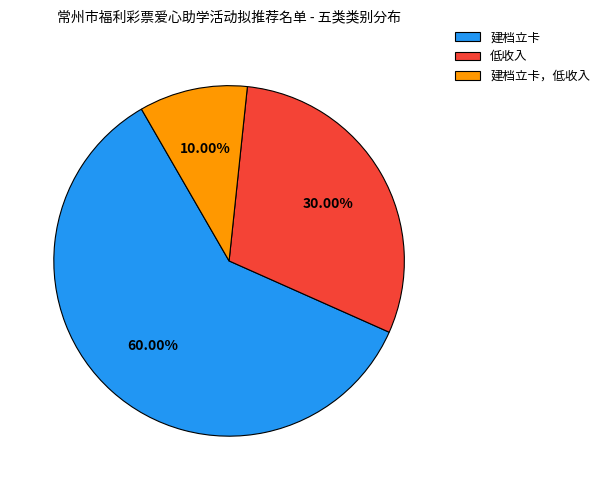

What percentage is the 建档立卡，低收入 slice, to the nearest percent?

10%